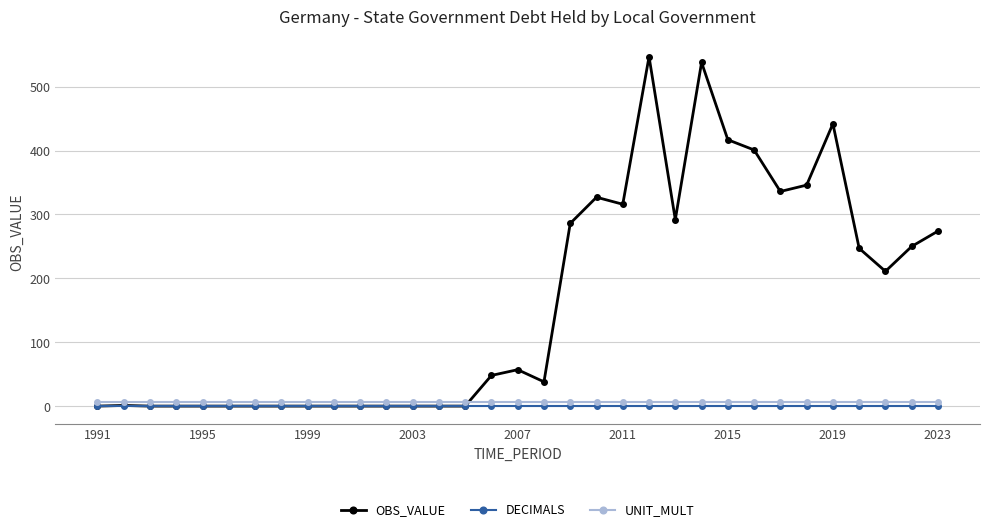

What is the greatest value displayed?

547